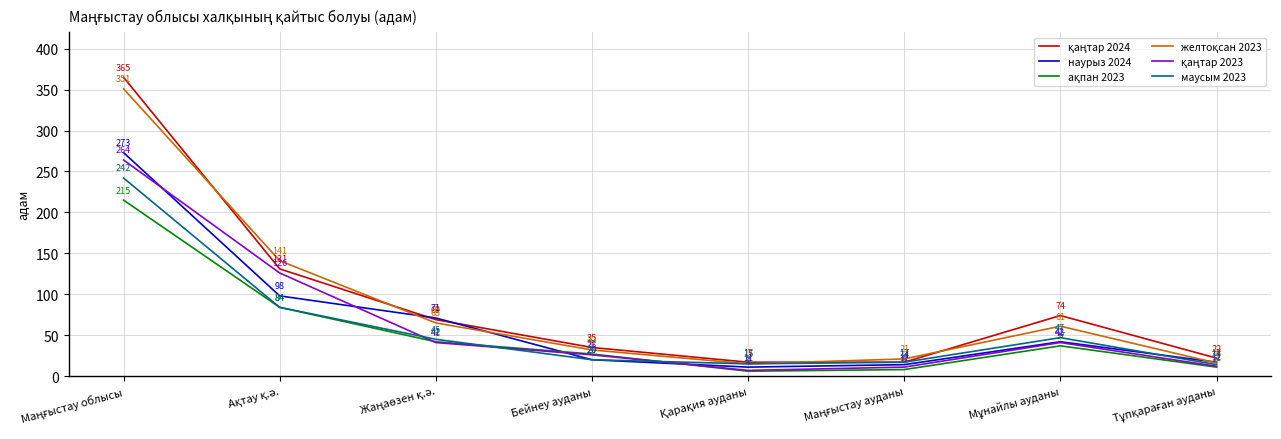

Does the chart display data point markers on the line(s)?

No